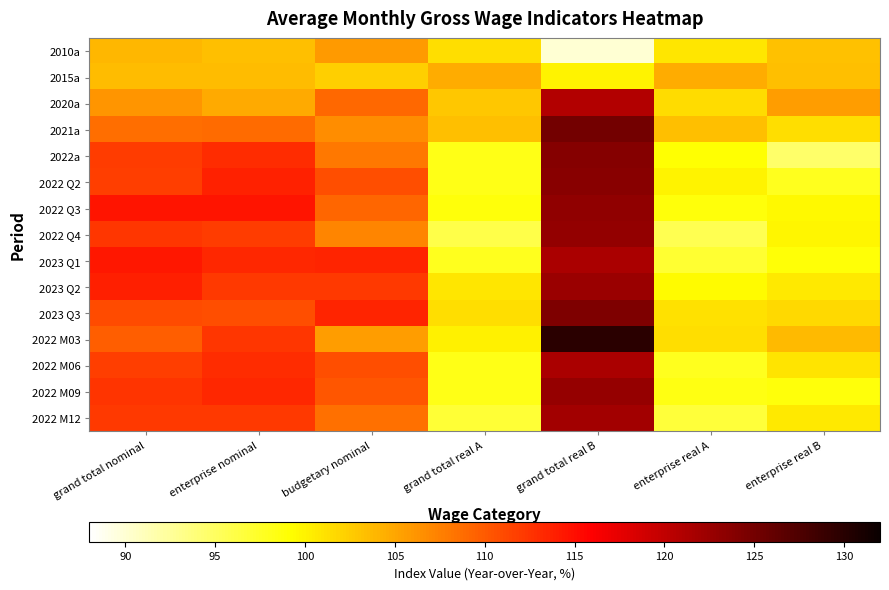

Between grand total nominal and grand total real A, which is larger?

grand total nominal